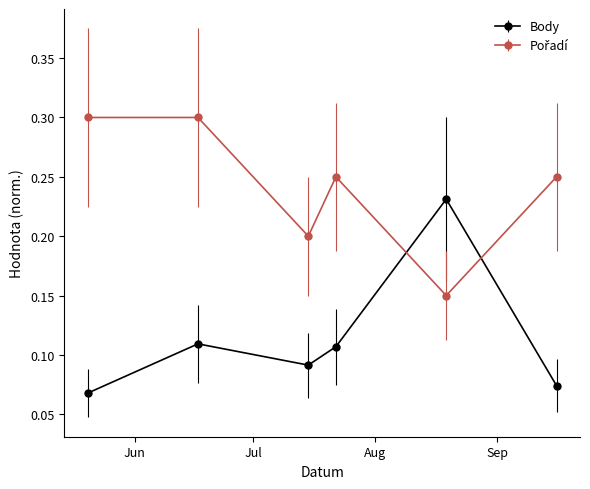

Does the chart display data point markers on the line(s)?

Yes